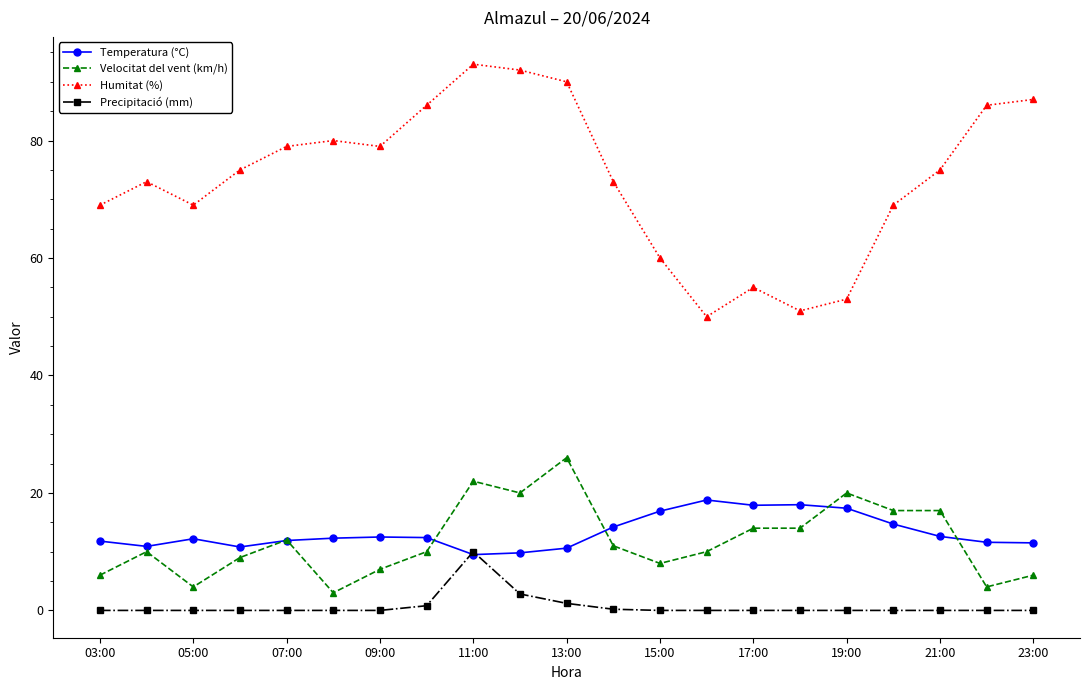

True or false: Velocitat del vent (km/h) and Humitat (%) intersect in this chart.

False